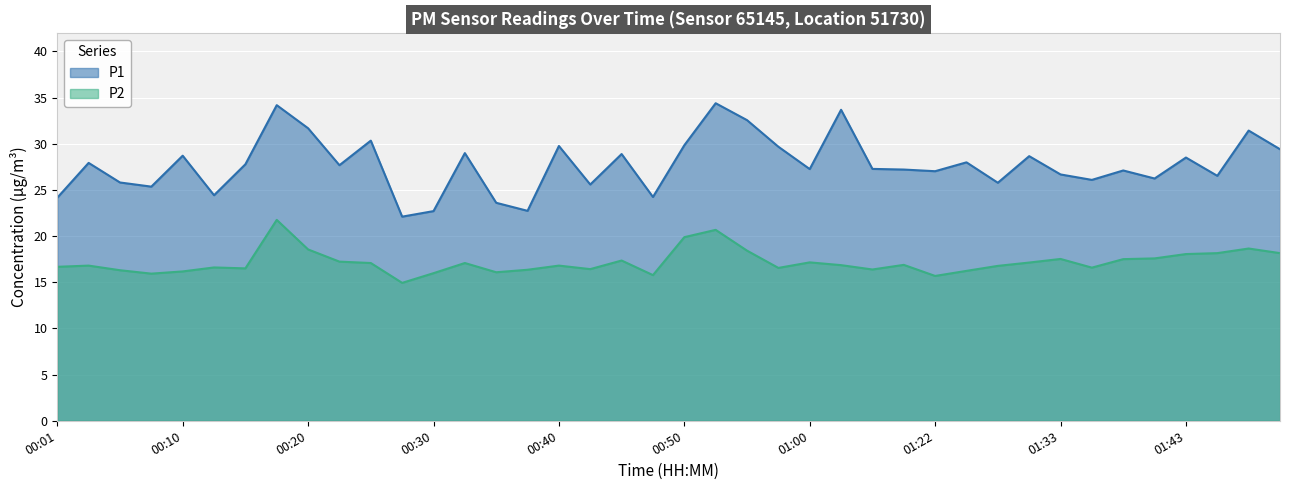

The value of P1 at 01:41 is 16.1. True or false?

False